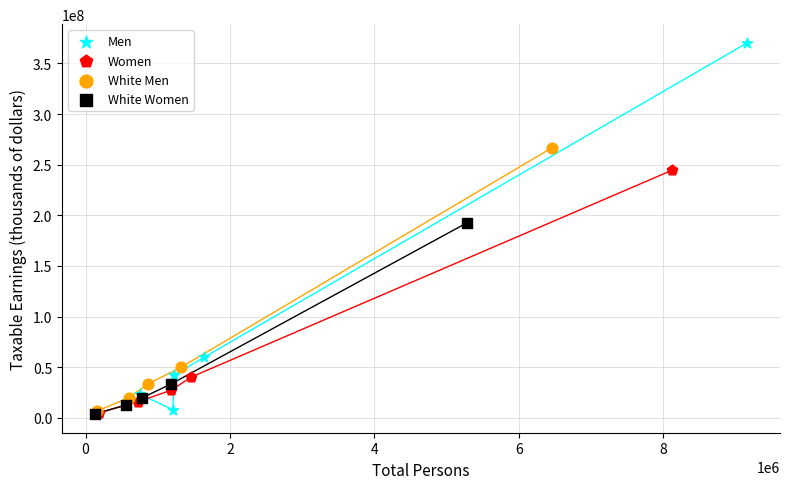

Which series contains the highest Y value?

Men